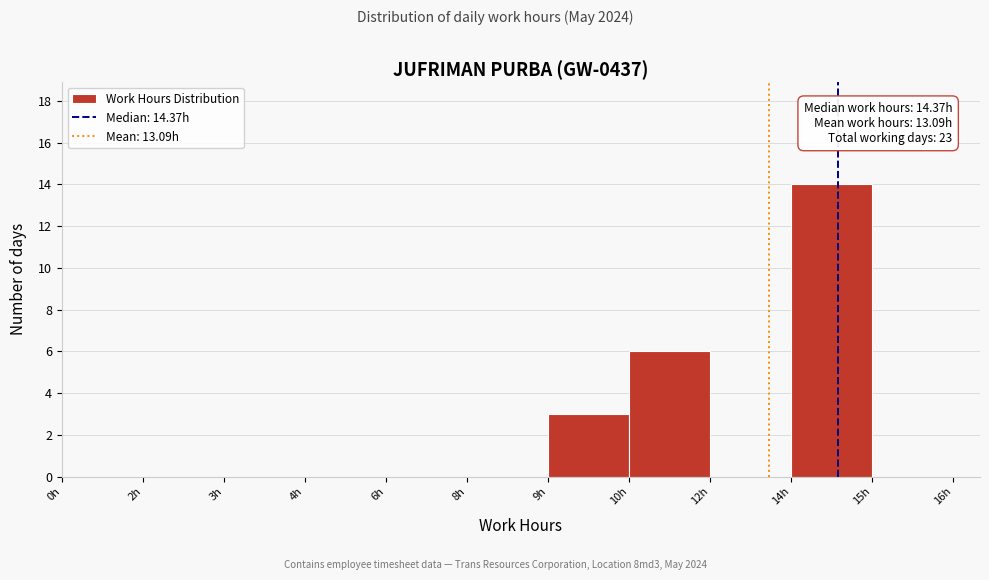

Reading right to left, list all the values displayed in this chart.

15h=0	14h=14	12h=0	10h=6	9h=3	8h=0	6h=0	4h=0	3h=0	2h=0	0h=0